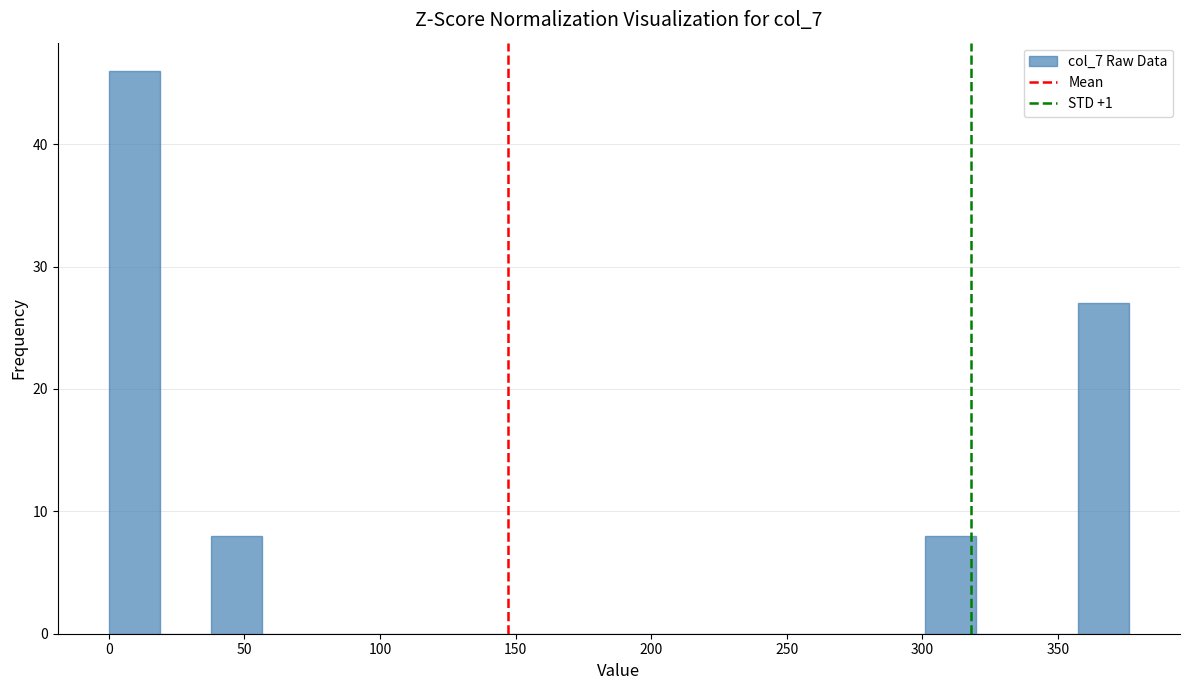

Read against the x-axis, roughly where is the centre of the tallest bar?

10